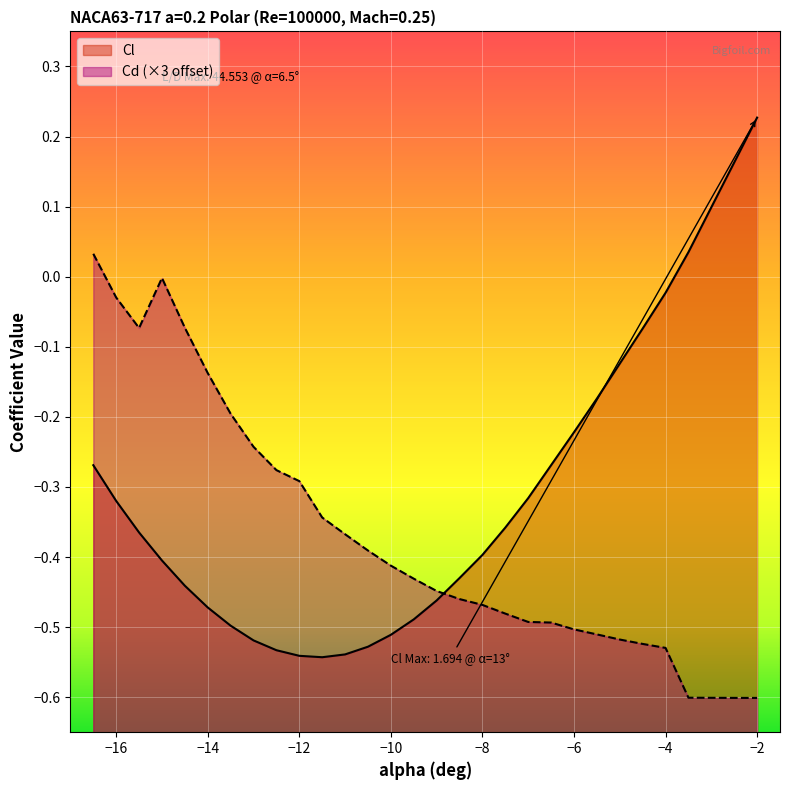

At which label is Cl closest to 0?

−4